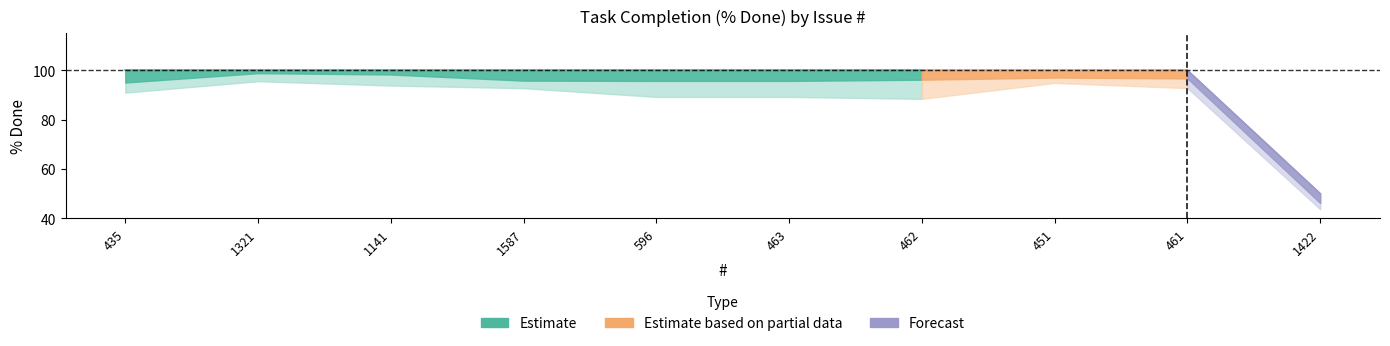

What is the change in value from 1587 to 1422?

-50